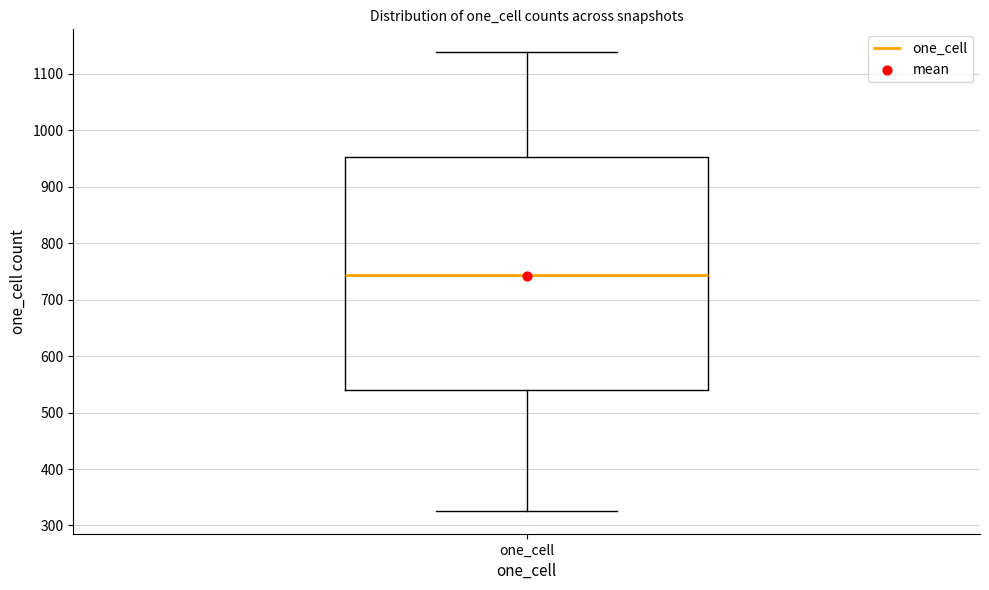

Where does the lower whisker of the box for one_cell end on the y-axis? The values are not printed on the chart, so give them approximately, as read against the axis.

330